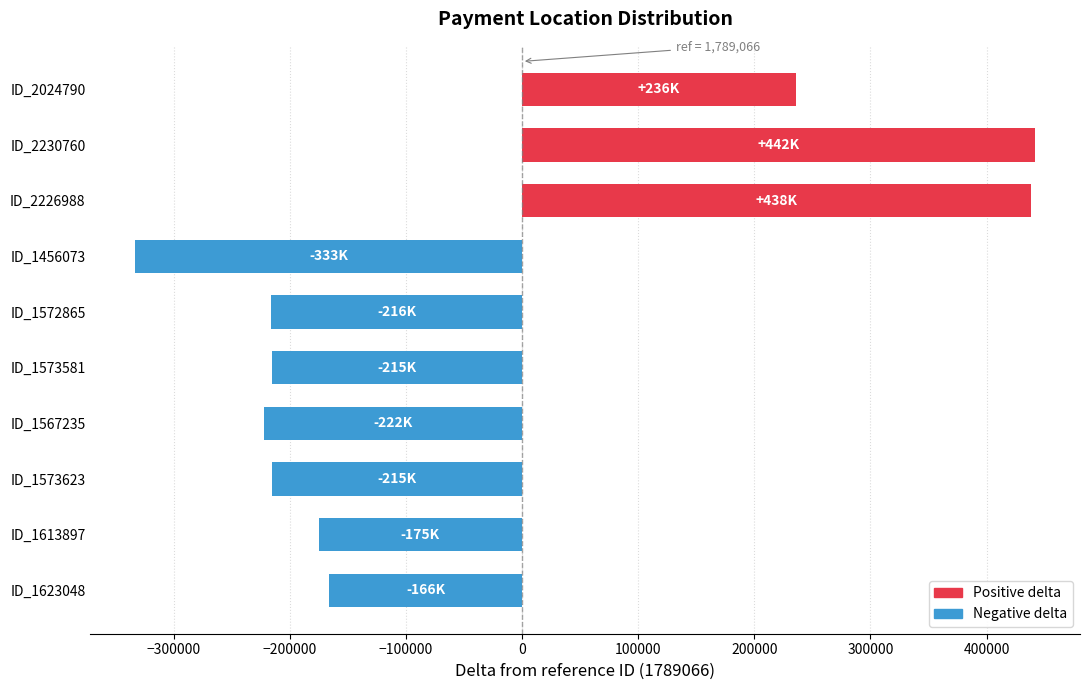

At which label is the value closest to 54350?

ID_2024790